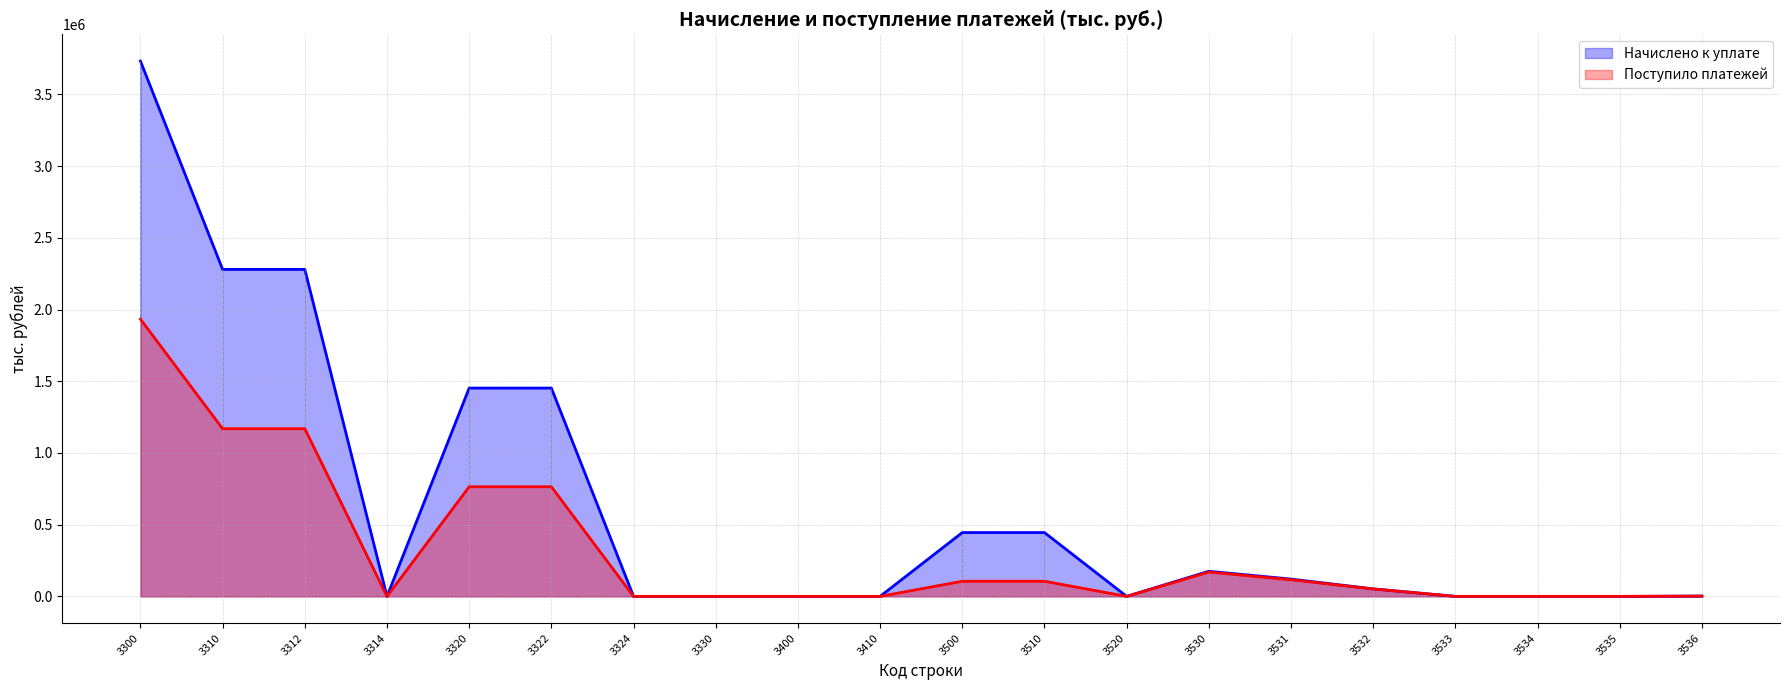

Reading left to right, what are all the values shown in this chart?

Начислено к уплате: 3300=3732471	3310=2279987	3312=2279987	3314=0	3320=1452484	3322=1452484	3324=0	3330=0	3400=0	3410=0	3500=445012	3510=445012	3520=0	3530=174976	3531=120624	3532=52401	3533=0	3534=0	3535=0	3536=1951
Поступило платежей: 3300=1933382	3310=1168967	3312=1168969	3314=-2	3320=764428	3322=764430	3324=-2	3330=0	3400=-55	3410=-55	3500=105415	3510=105415	3520=0	3530=169529	3531=115837	3532=51762	3533=0	3534=0	3535=0	3536=1930